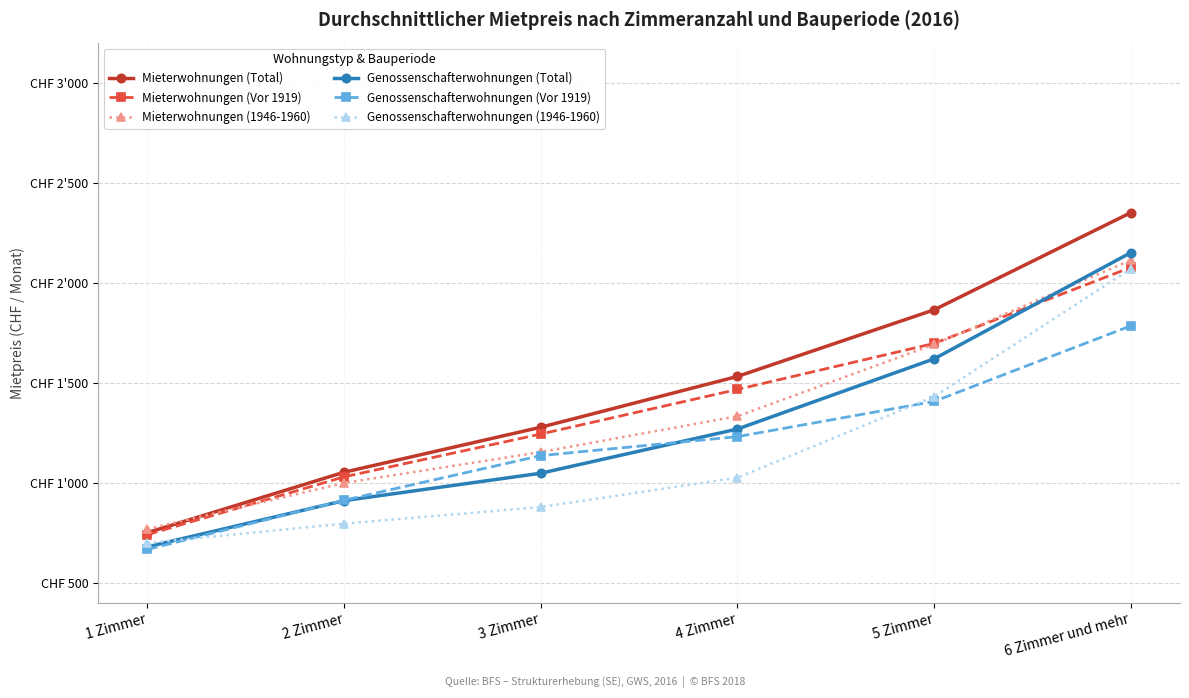

Reading right to left, list all the values displayed in this chart.

Mieterwohnungen (Total): 6 Zimmer und mehr=2350	5 Zimmer=1864	4 Zimmer=1531	3 Zimmer=1277	2 Zimmer=1052	1 Zimmer=750
Mieterwohnungen (Vor 1919): 6 Zimmer und mehr=2076	5 Zimmer=1696	4 Zimmer=1466	3 Zimmer=1243	2 Zimmer=1029	1 Zimmer=740
Mieterwohnungen (1946-1960): 6 Zimmer und mehr=2112	5 Zimmer=1691	4 Zimmer=1332	3 Zimmer=1153	2 Zimmer=998	1 Zimmer=768
Genossenschafterwohnungen (Total): 6 Zimmer und mehr=2150	5 Zimmer=1619	4 Zimmer=1268	3 Zimmer=1047	2 Zimmer=910	1 Zimmer=679
Genossenschafterwohnungen (Vor 1919): 6 Zimmer und mehr=1784	5 Zimmer=1406	4 Zimmer=1230	3 Zimmer=1135	2 Zimmer=912	1 Zimmer=666
Genossenschafterwohnungen (1946-1960): 6 Zimmer und mehr=2069	5 Zimmer=1430	4 Zimmer=1025	3 Zimmer=878	2 Zimmer=795	1 Zimmer=698